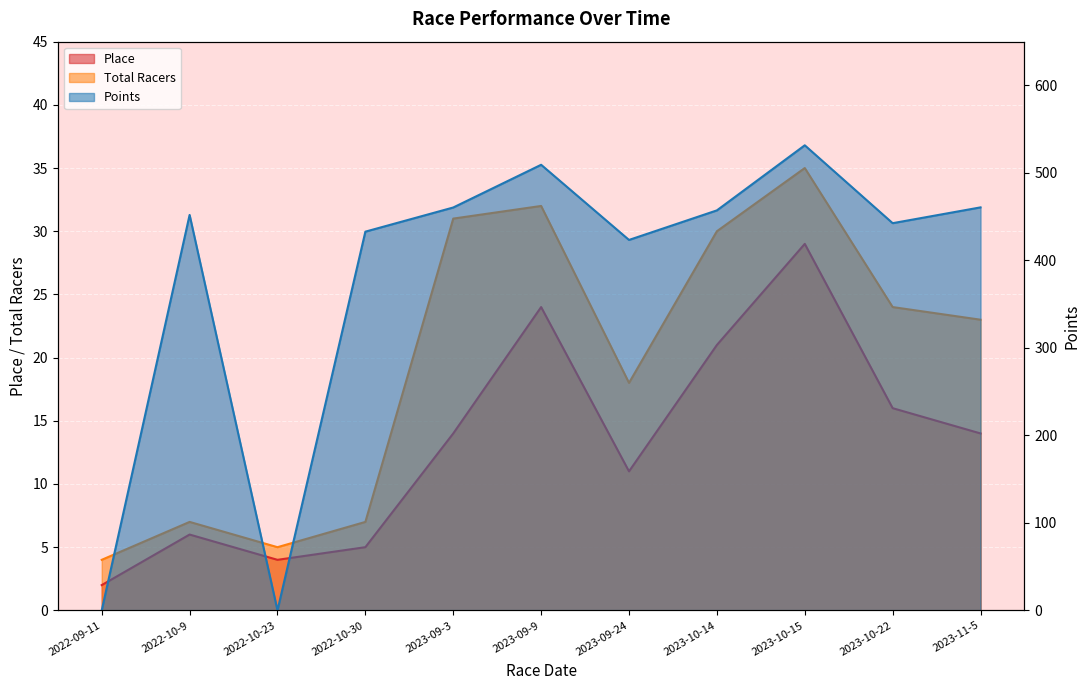

Between which two adjacent categories do Place and Points first intersect?

2022-09-11 and 2022-10-9